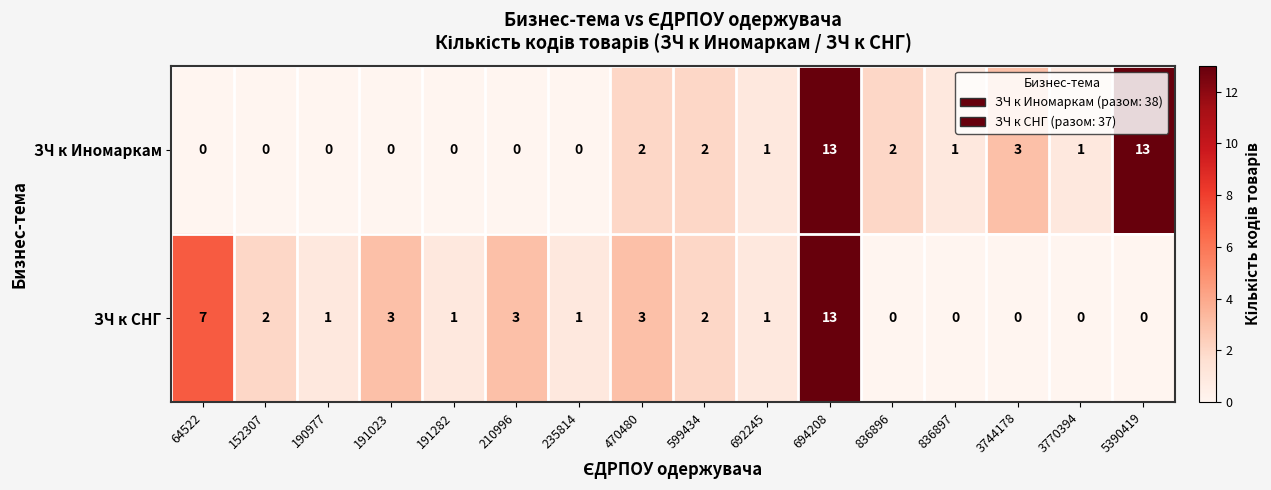

What is the difference between the ЗЧ к СНГ values at 694208 and 191282?

12